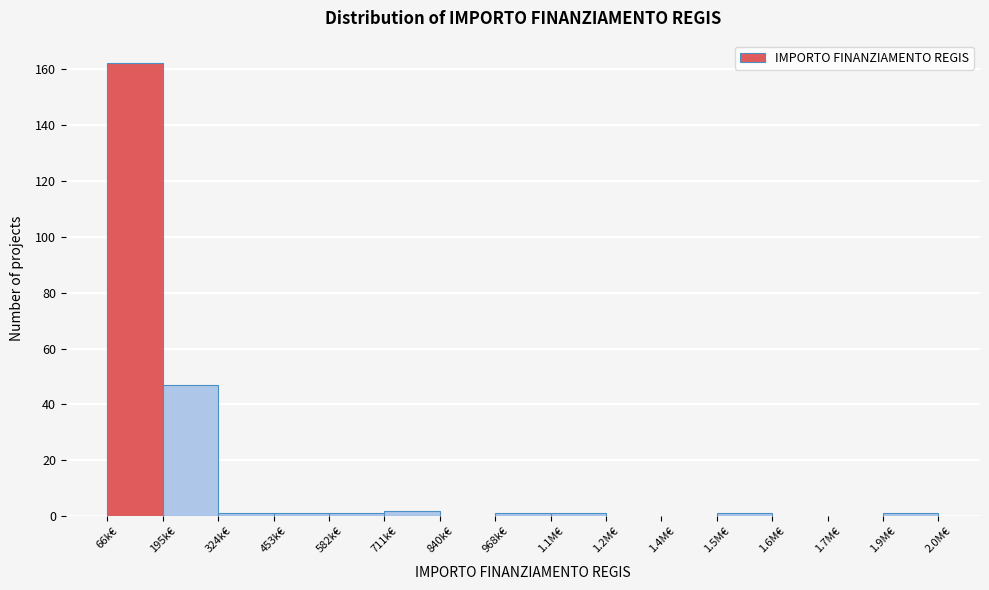

Reading left to right, extract all data points from this chart.

66k€=162	195k€=47	324k€=1	453k€=1	582k€=1	711k€=2	840k€=0	968k€=1	1.1M€=1	1.2M€=0	1.4M€=0	1.5M€=1	1.6M€=0	1.7M€=0	1.9M€=1